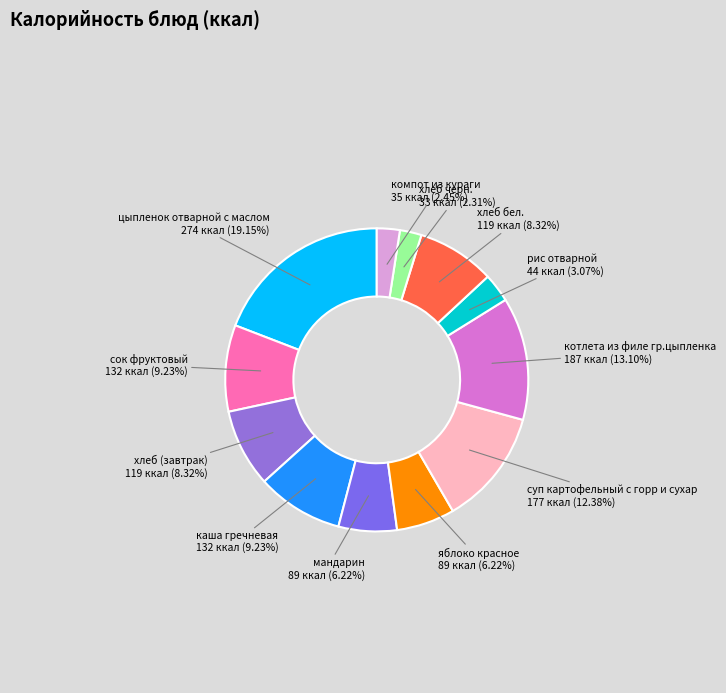

What is the largest slice in the pie chart?

цыпленок отварной с маслом